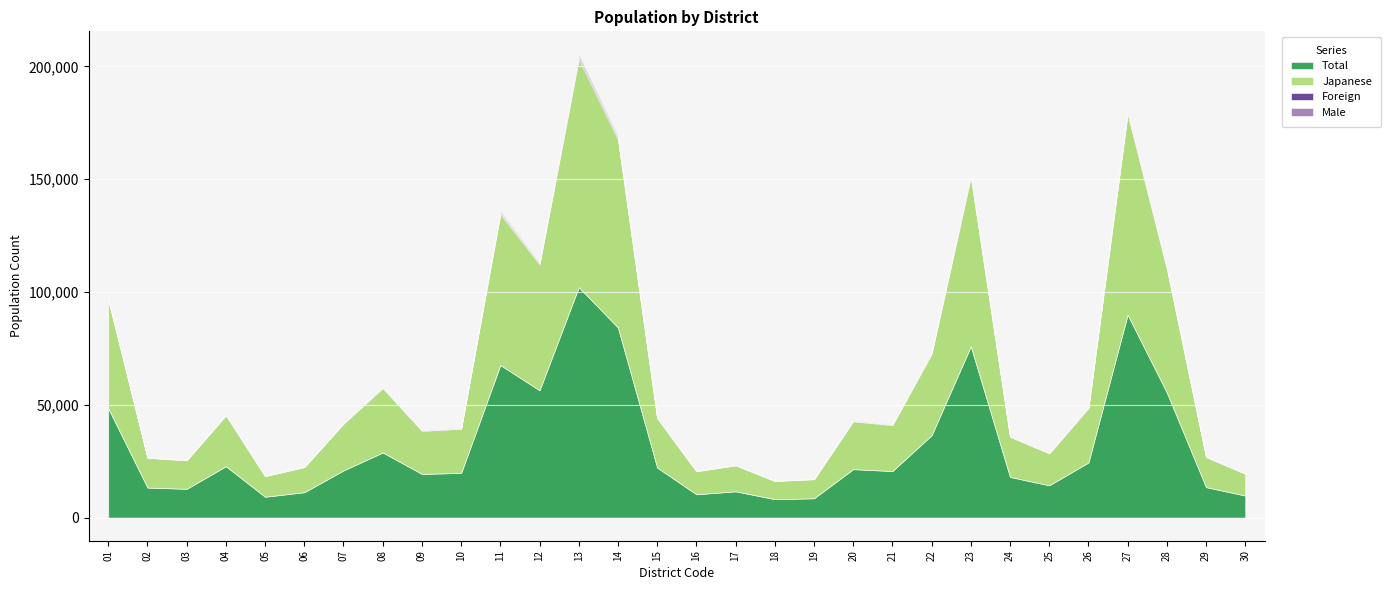

The Japanese series shows 8329 at 21. True or false?

False